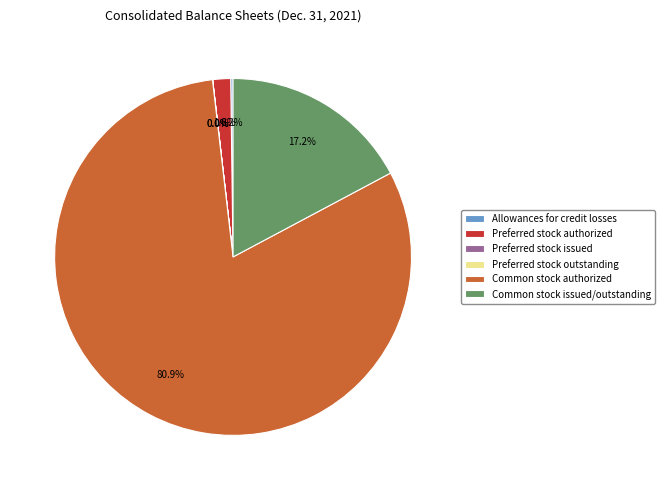

Is there any slice that represents more than half of the pie?

Yes